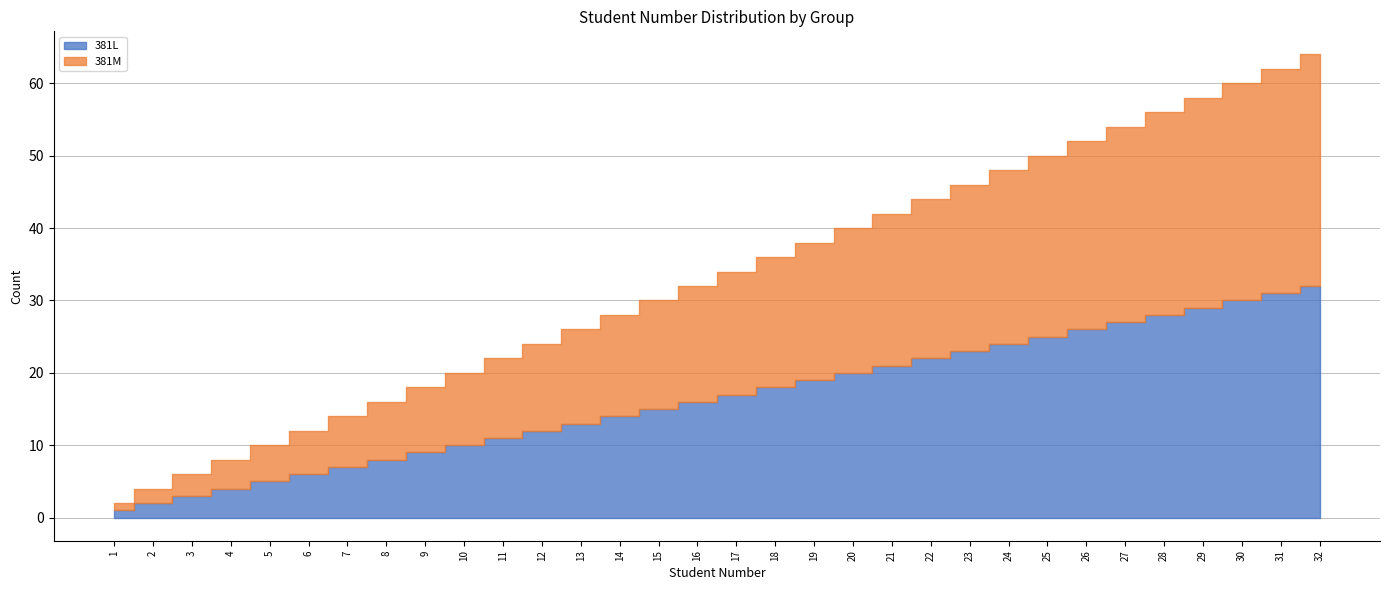

Reading right to left, list all the values displayed in this chart.

381L: 32=32	31=31	30=30	29=29	28=28	27=27	26=26	25=25	24=24	23=23	22=22	21=21	20=20	19=19	18=18	17=17	16=16	15=15	14=14	13=13	12=12	11=11	10=10	9=9	8=8	7=7	6=6	5=5	4=4	3=3	2=2	1=1
381M: 32=32	31=31	30=30	29=29	28=28	27=27	26=26	25=25	24=24	23=23	22=22	21=21	20=20	19=19	18=18	17=17	16=16	15=15	14=14	13=13	12=12	11=11	10=10	9=9	8=8	7=7	6=6	5=5	4=4	3=3	2=2	1=1